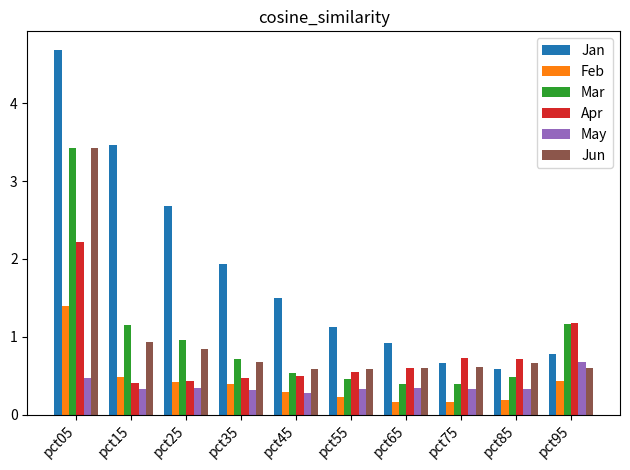

Which category has the lowest value in the Jan series?

pct85